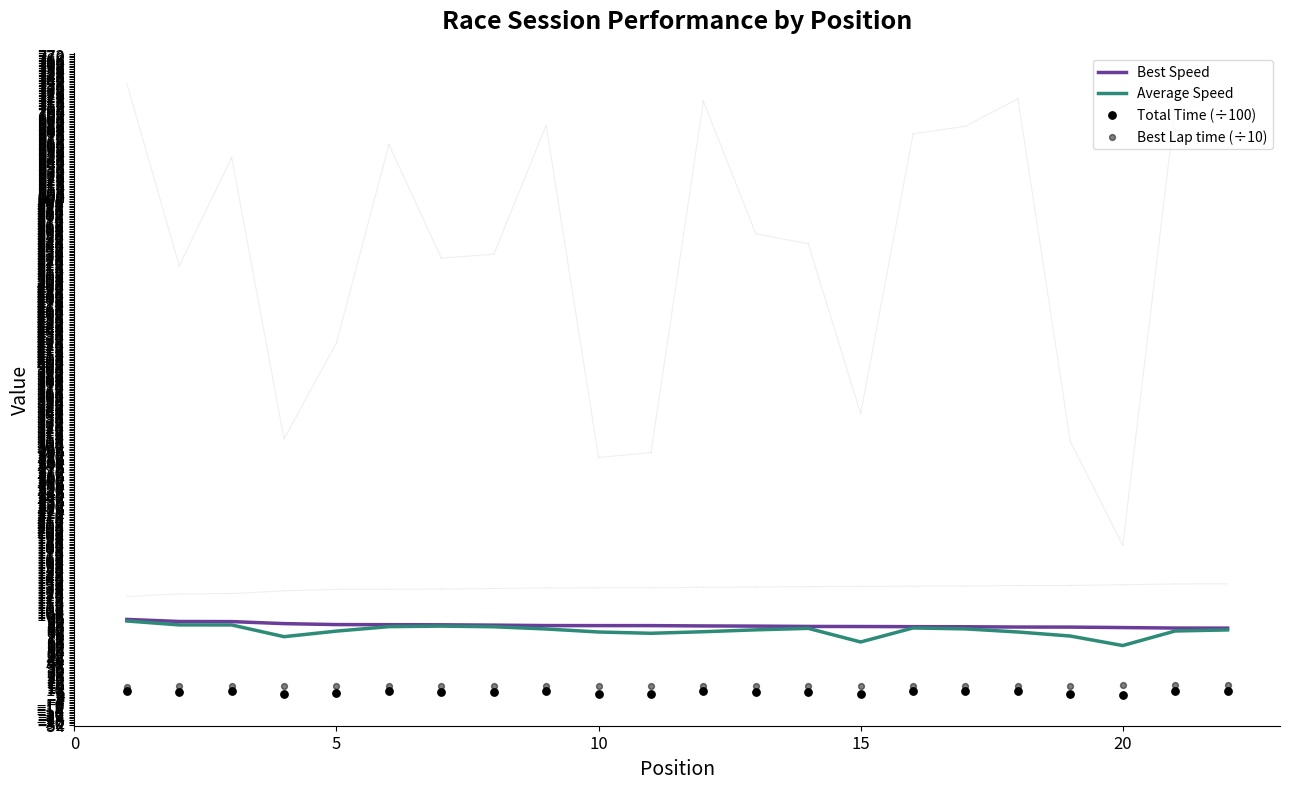

Which series has the largest total across all categories?

Best Speed